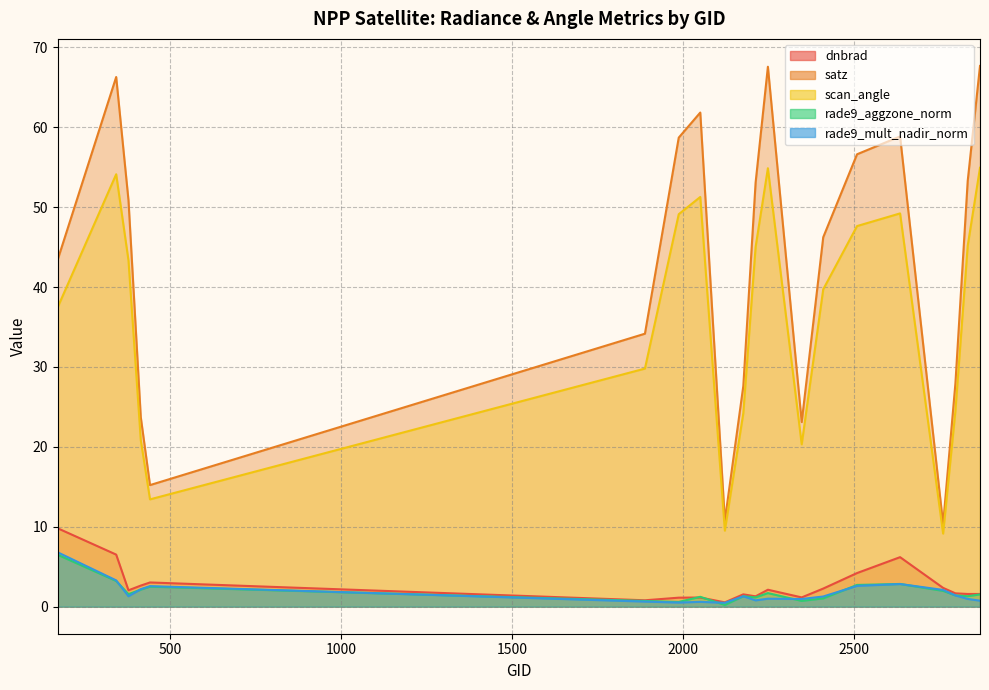

Which has a higher value, 2762 or 2051?

2762